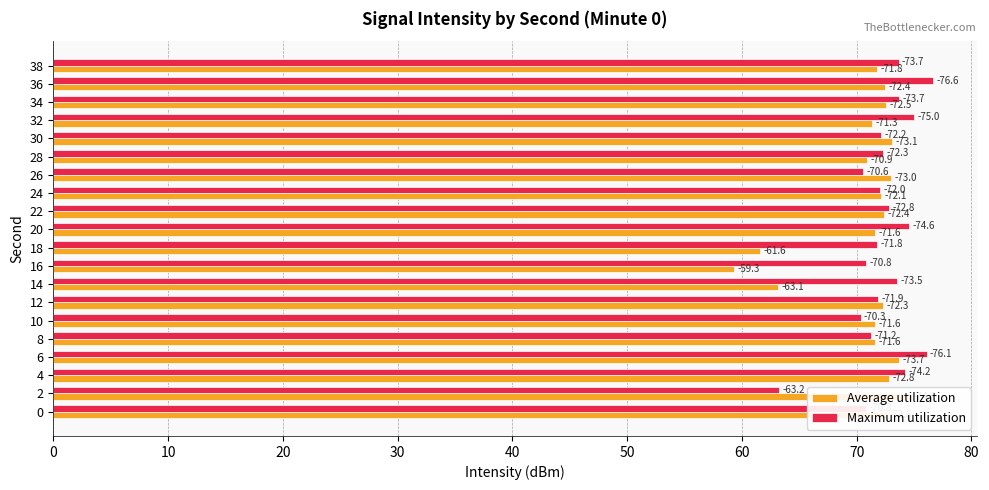

Rank the series by their average value, from lowest to highest.

Average utilization, Maximum utilization